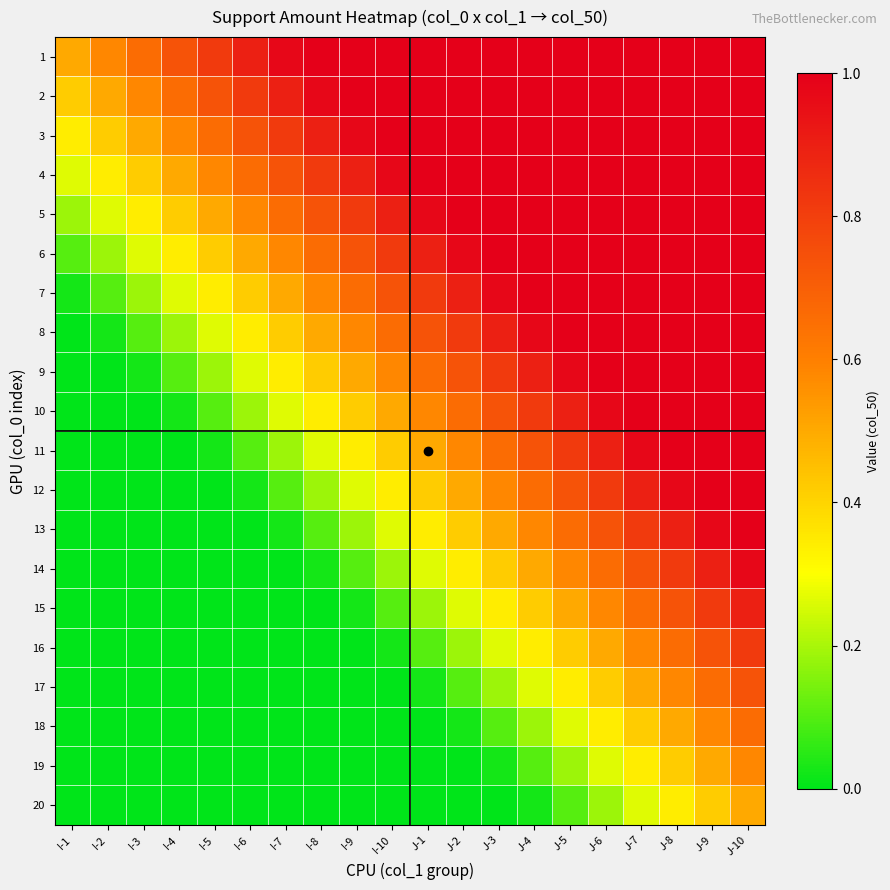

At how many categories does at least one series exceed 0?

20